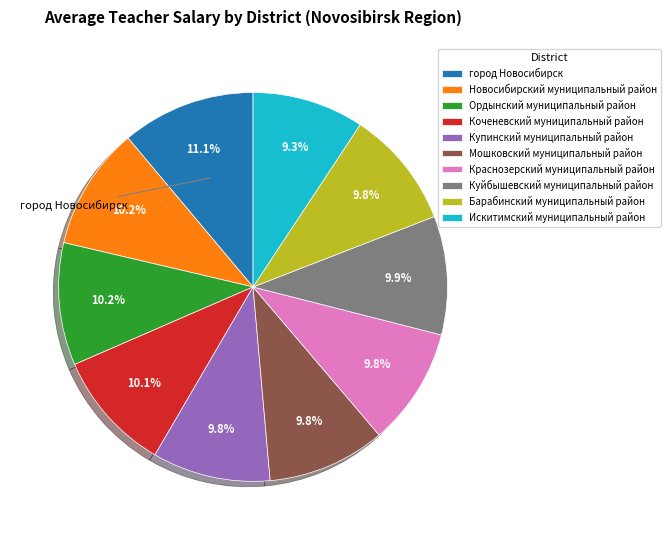

Is it true that Куйбышевский муниципальный район is 10% of the pie?

True